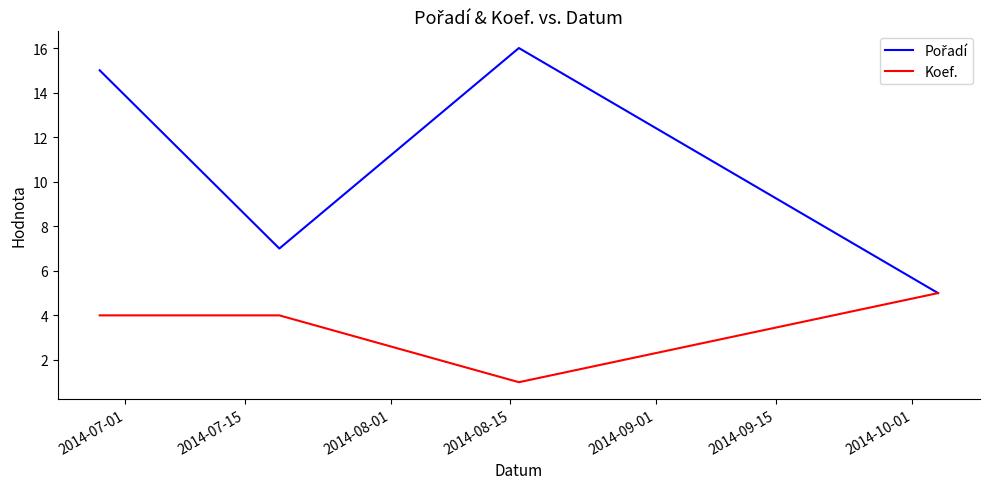

What is the greatest value displayed?

16